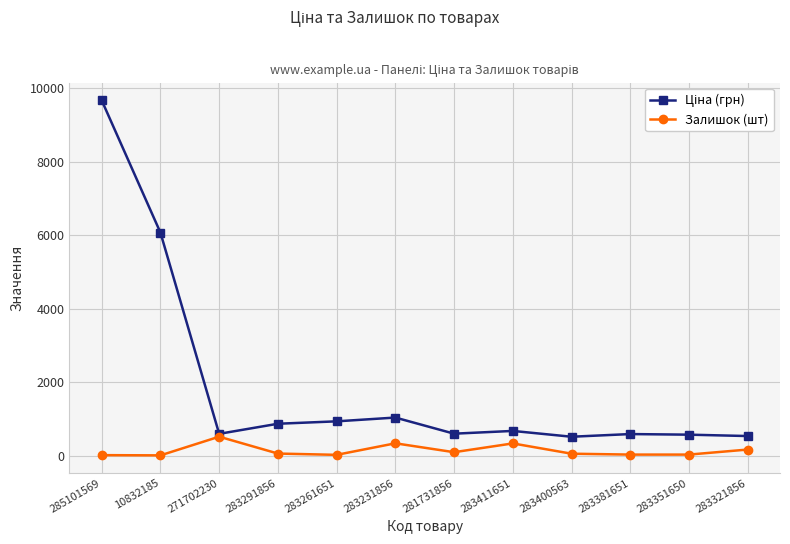

What is the highest value of the Залишок (шт) series?

516.0